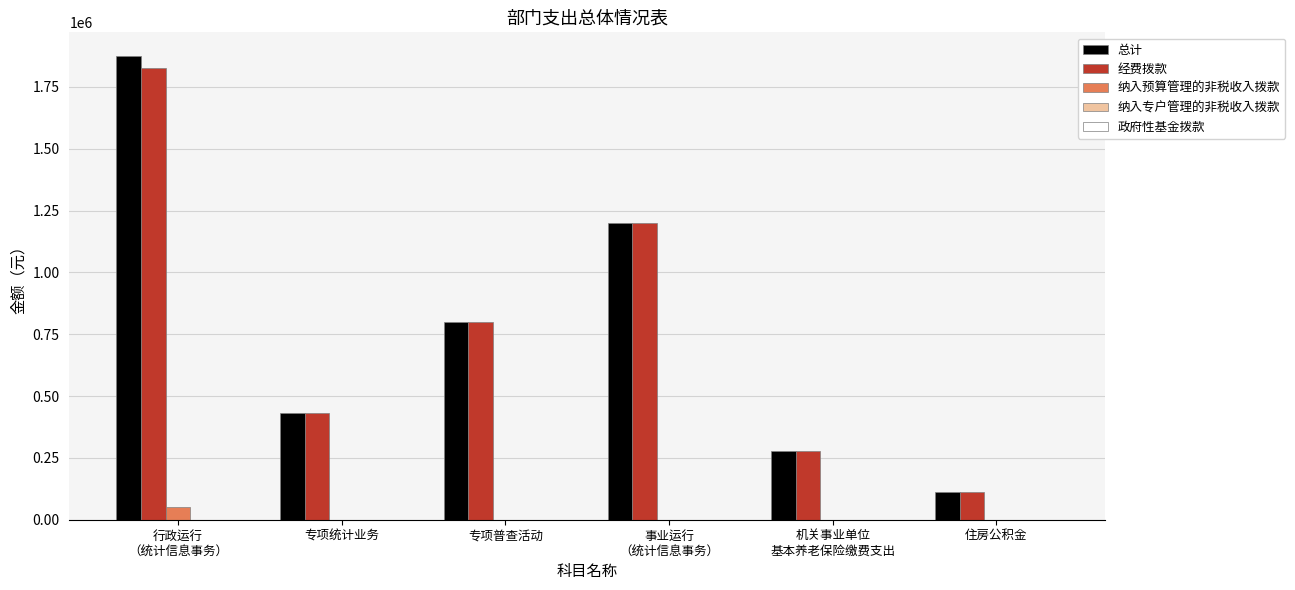

What is the sum of the 总计 values at 专项普查活动 and 专项统计业务?

1230000.0